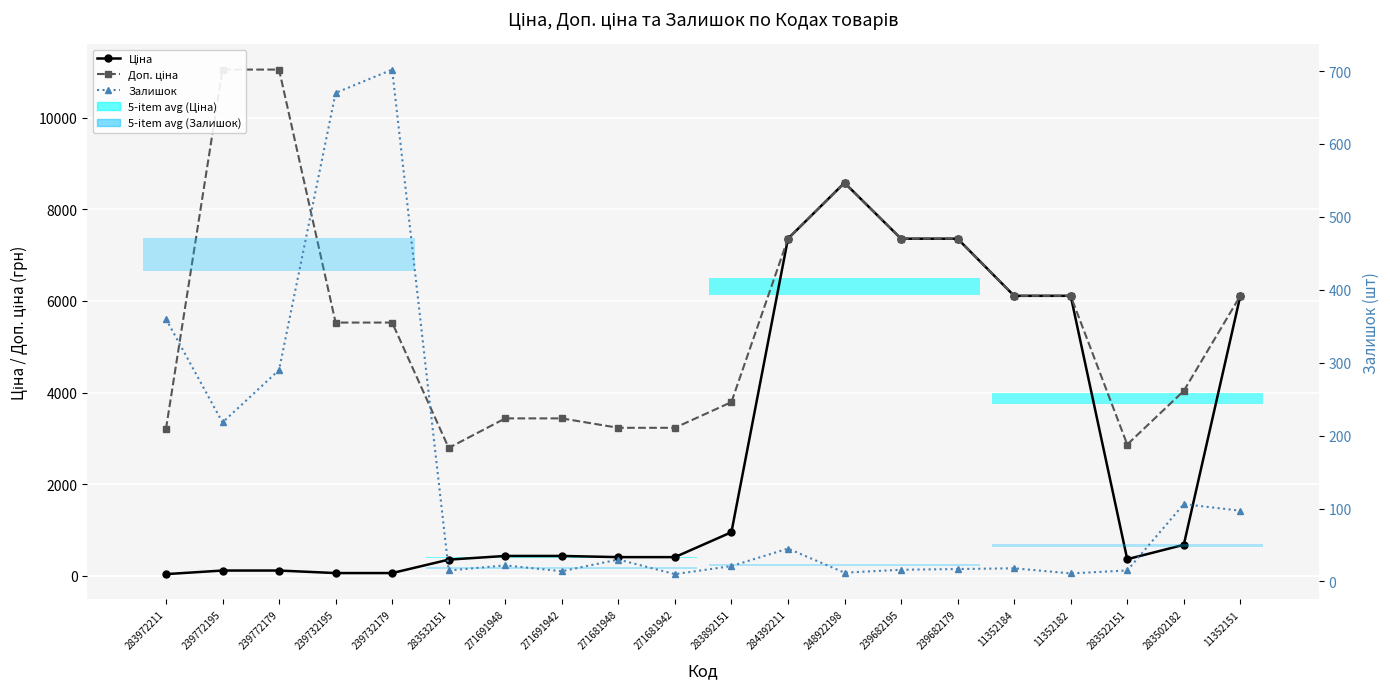

Is this an area chart (filled region under the line)?

No